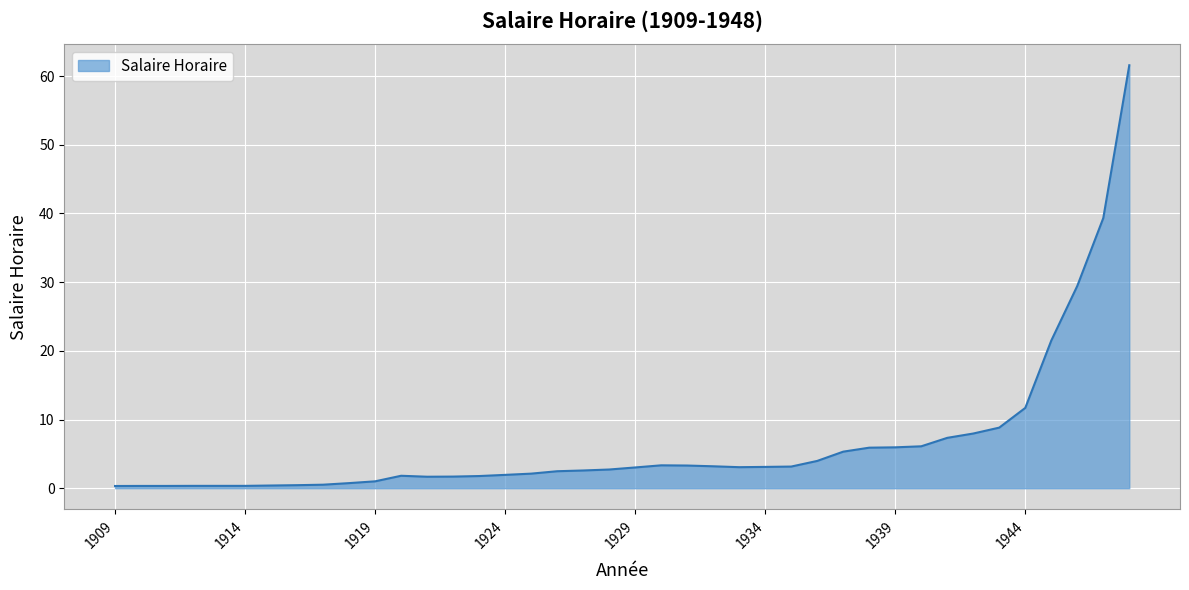

Where does the data first go above 3?

1929